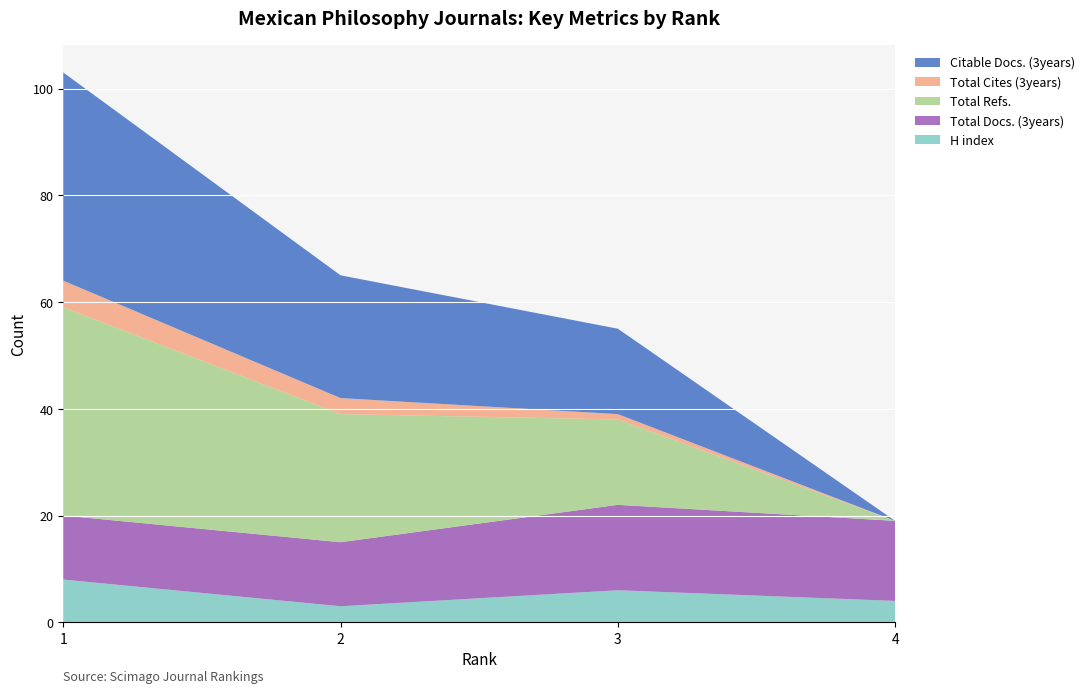

Reading left to right, transcribe all the data shown in this chart.

H index: 8	3	6	4
Total Docs. (3years): 12	12	16	15
Total Refs.: 39	24	16	0
Total Cites (3years): 5	3	1	0
Citable Docs. (3years): 39	23	16	0